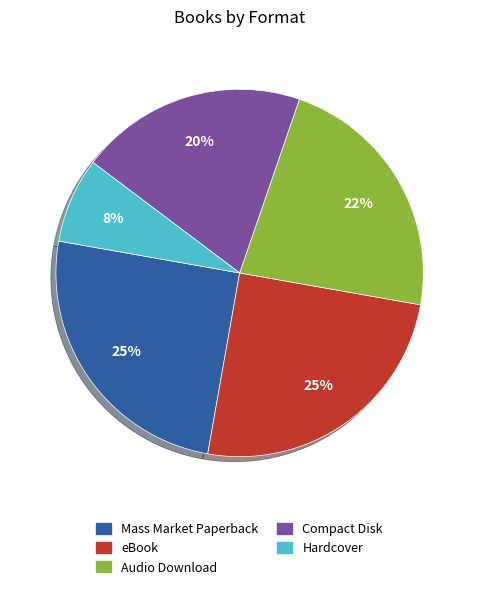

How many slices are in this pie chart?

5